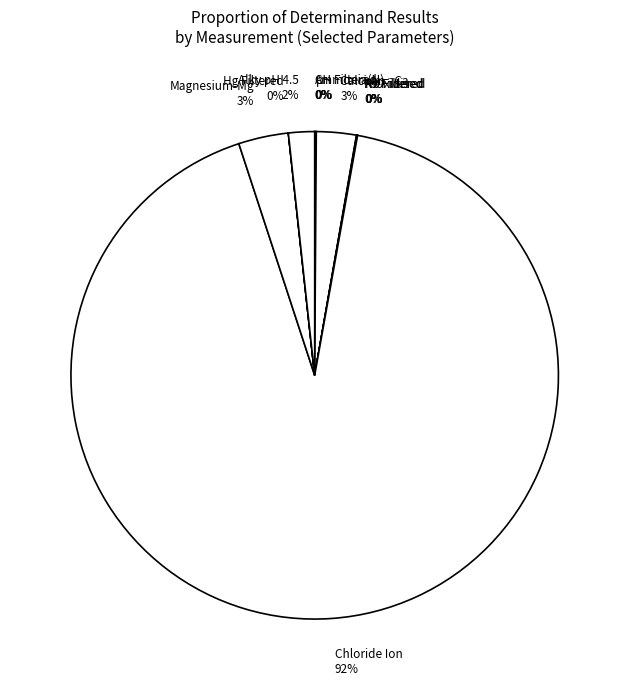

To the nearest percent, what is the difference between the largest and smallest slice percentages?

92%